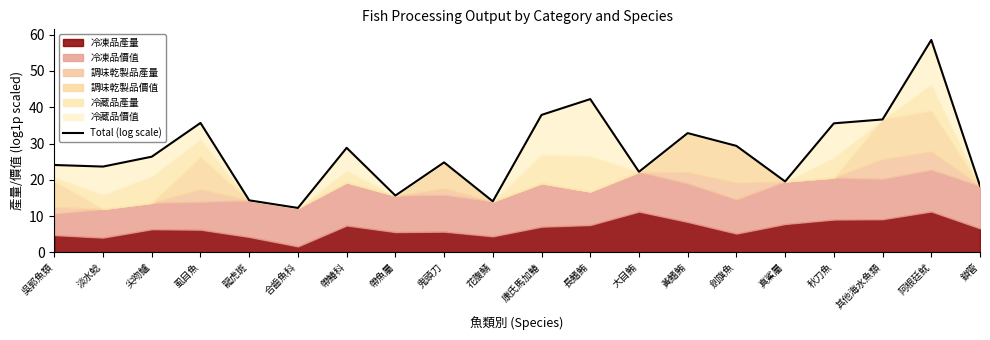

Where is the first local minimum?

淡水鯰